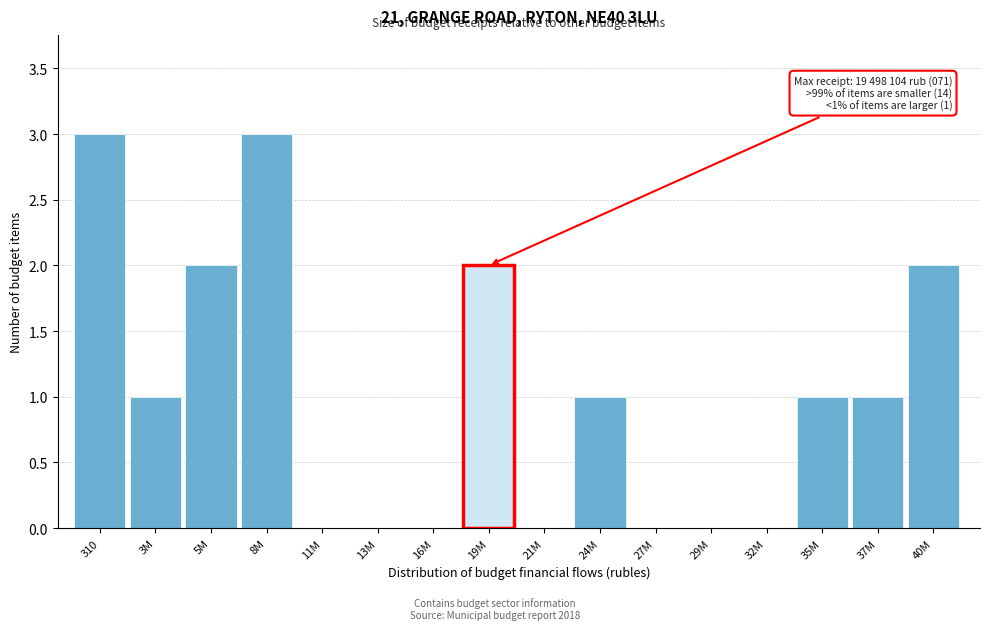

Reading left to right, what are all the values shown in this chart?

310=3	3M=1	5M=2	8M=3	11M=0	13M=0	16M=0	19M=2	21M=0	24M=1	27M=0	29M=0	32M=0	35M=1	37M=1	40M=2